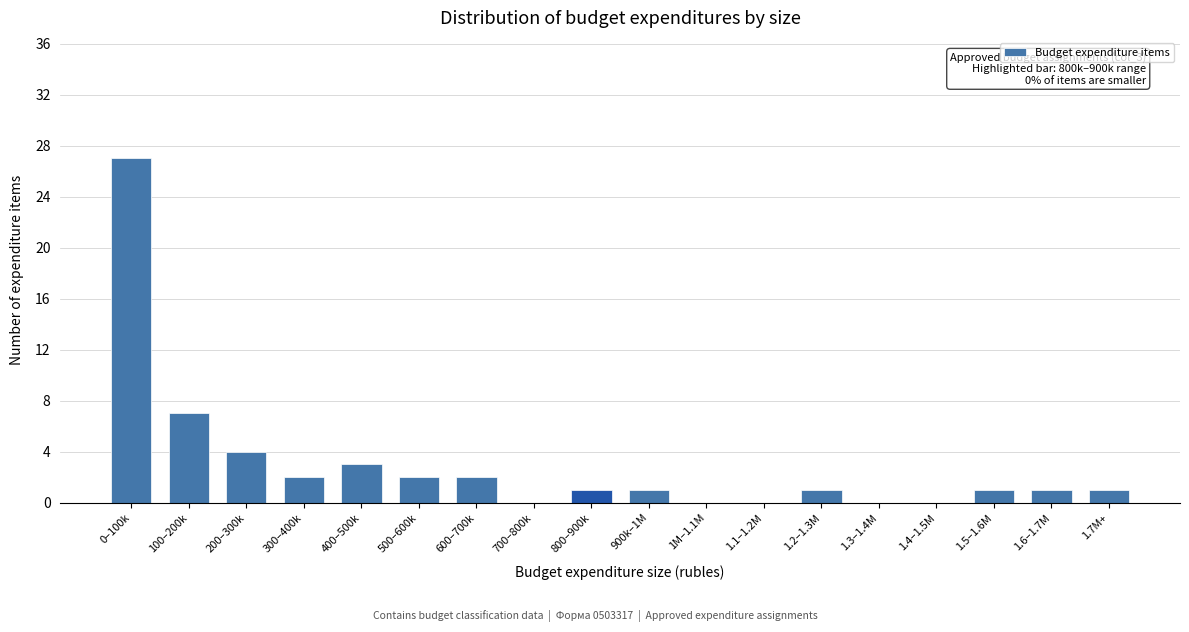

Reading left to right, extract all data points from this chart.

0–100k=27	100–200k=7	200–300k=4	300–400k=2	400–500k=3	500–600k=2	600–700k=2	700–800k=0	800–900k=1	900k–1M=1	1M–1.1M=0	1.1–1.2M=0	1.2–1.3M=1	1.3–1.4M=0	1.4–1.5M=0	1.5–1.6M=1	1.6–1.7M=1	1.7M+=1